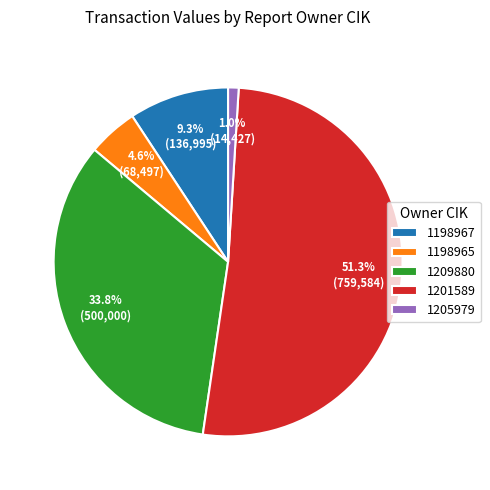

Rank the categories by value from highest to lowest.

1201589, 1209880, 1198967, 1198965, 1205979